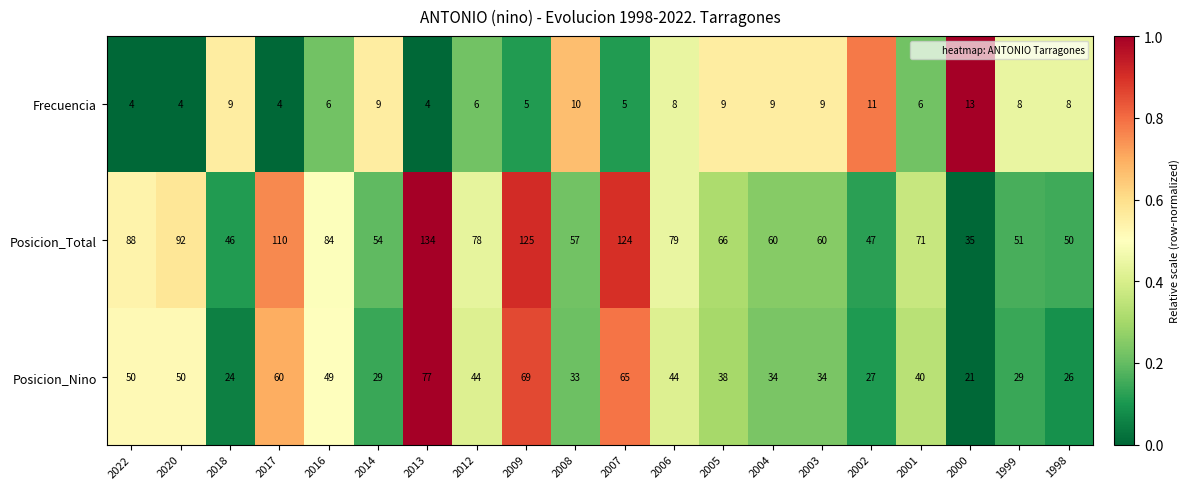

Which series has the largest range (max minus min)?

Posicion_Total